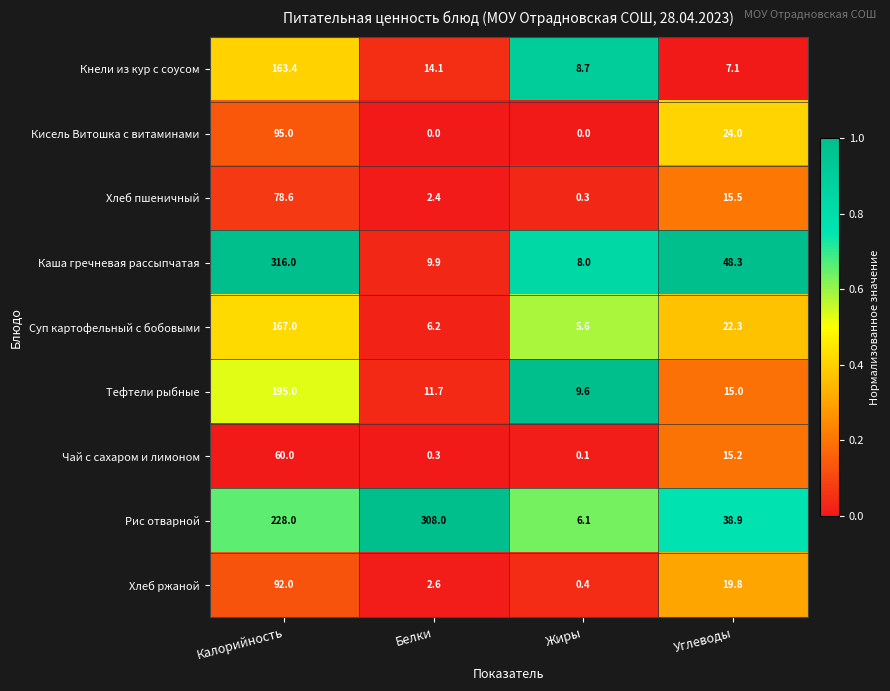

At which category is the sum across all series the highest?

Калорийность